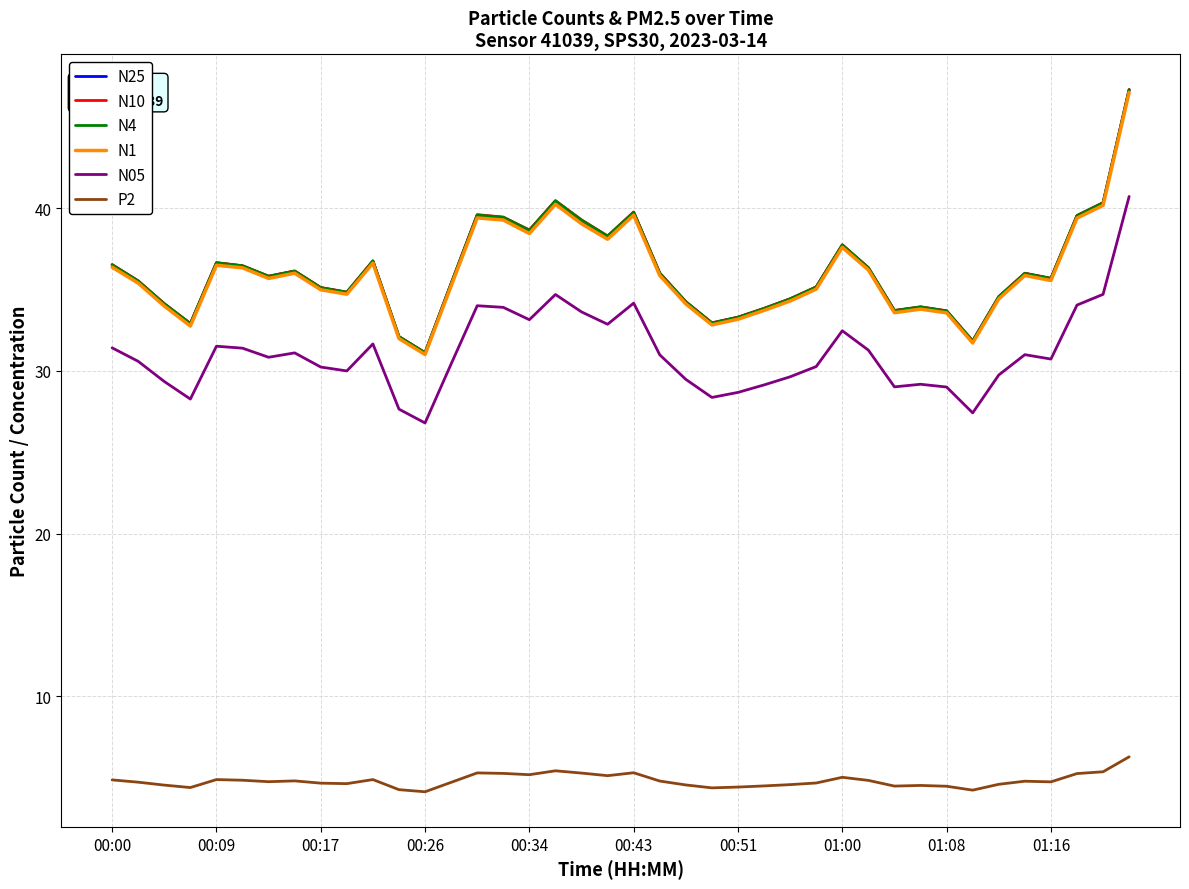

What is the sum of all P2 values?

191.9